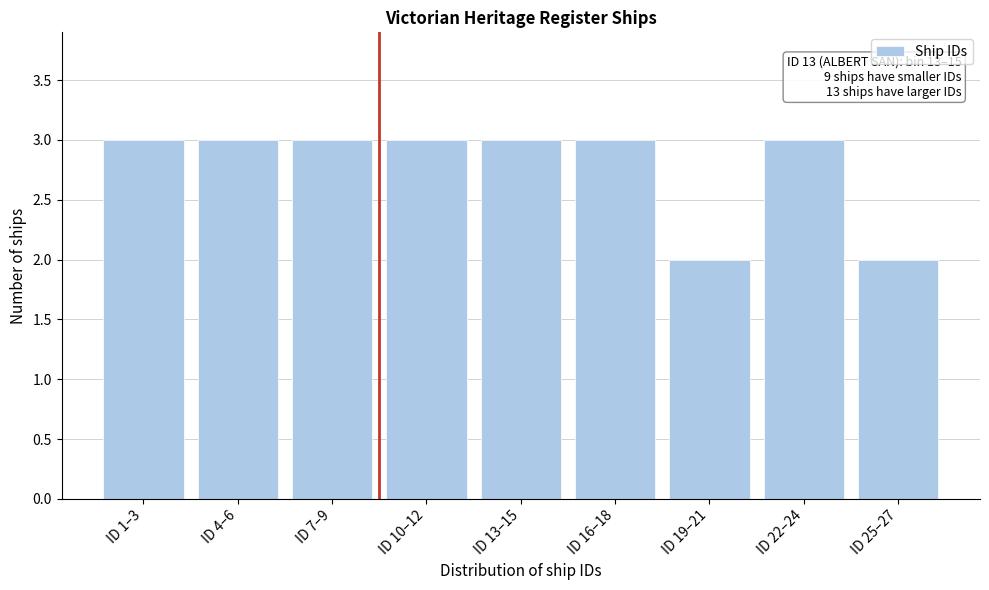

Reading left to right, what are all the values shown in this chart?

ID 1–3=3	ID 4–6=3	ID 7–9=3	ID 10–12=3	ID 13–15=3	ID 16–18=3	ID 19–21=2	ID 22–24=3	ID 25–27=2